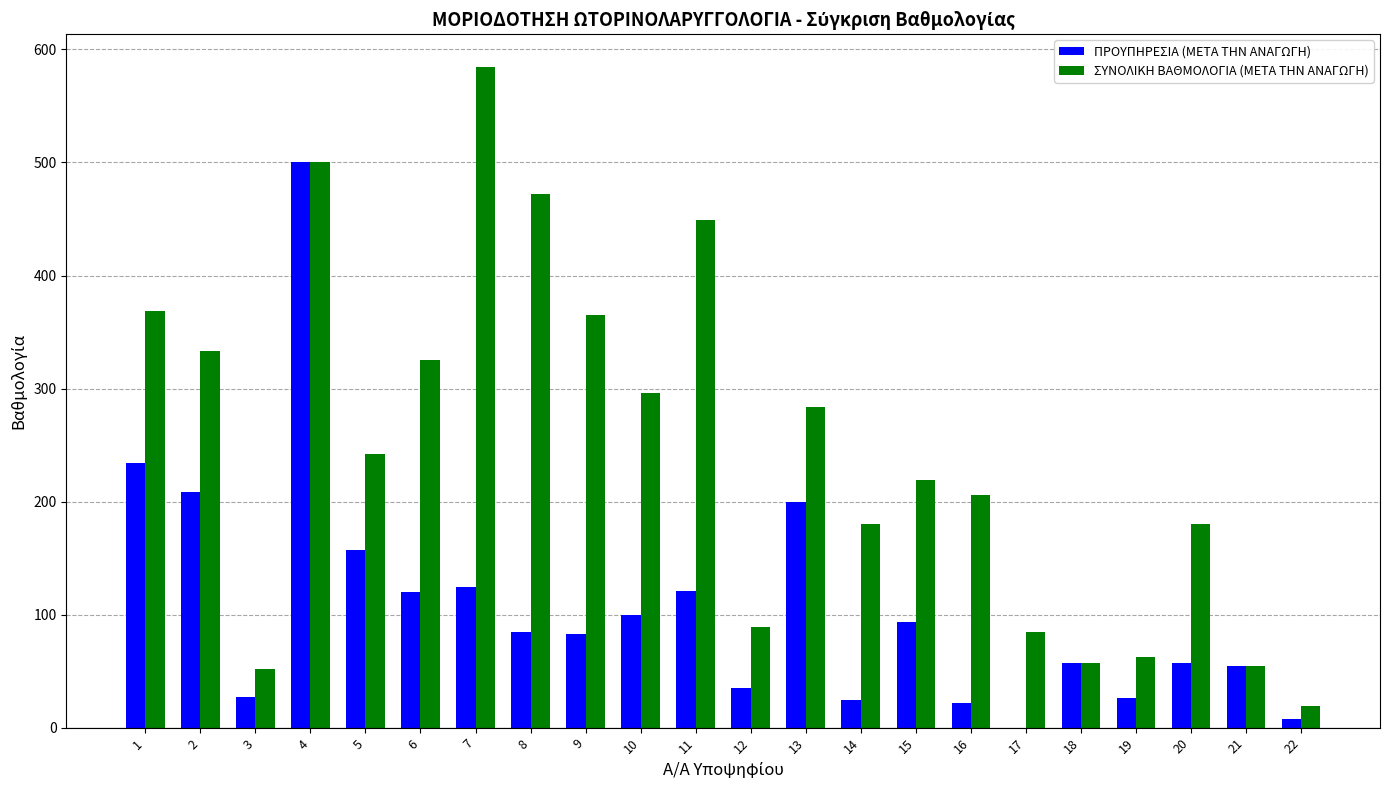

What is the maximum value for ΠΡΟΥΠΗΡΕΣΙΑ (ΜΕΤΑ ΤΗΝ ΑΝΑΓΩΓΗ)?

500.0